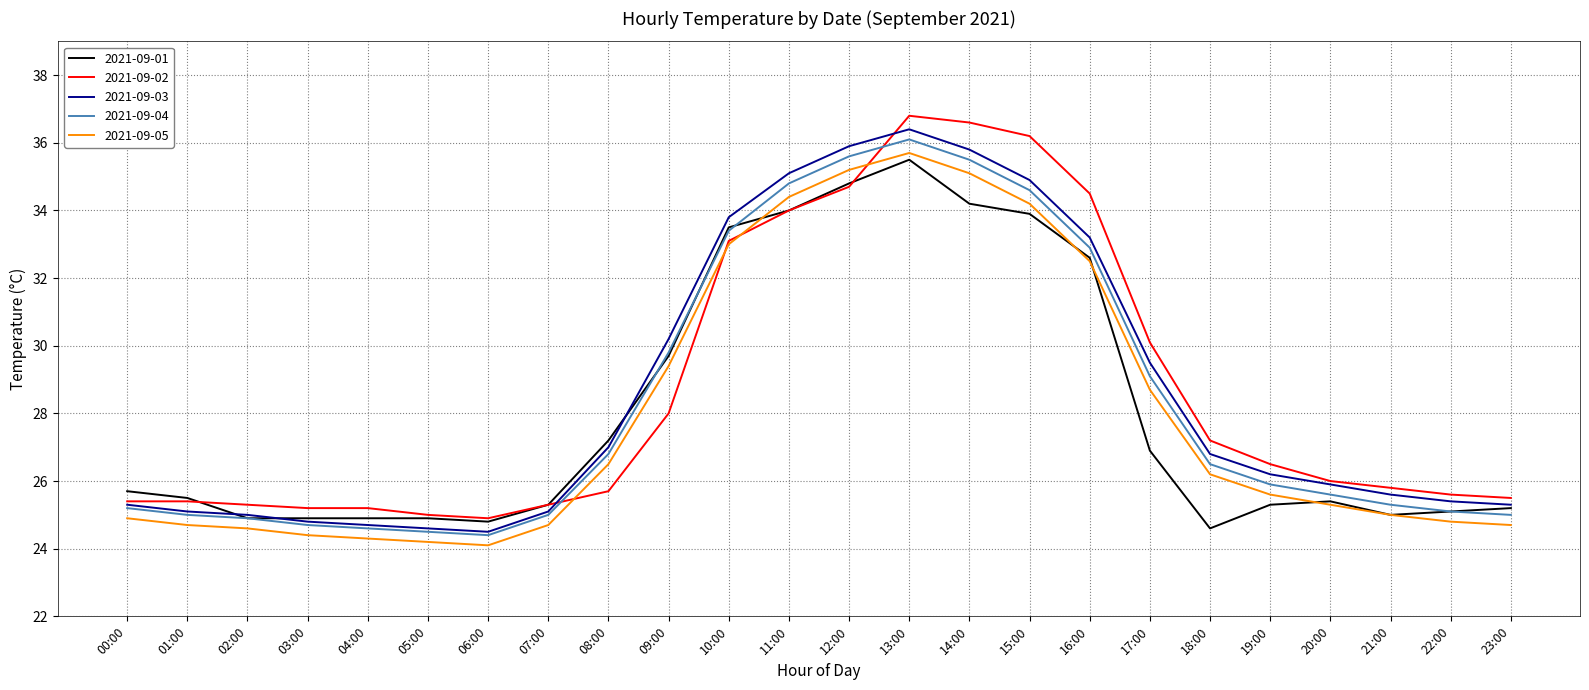

What position from the right is 21:00?

3